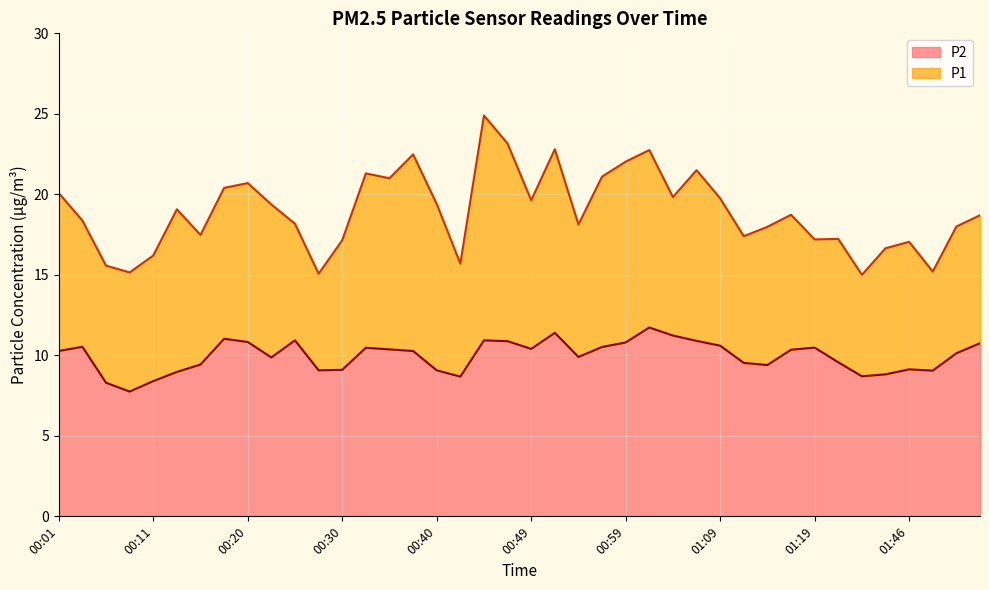

What is the total value across all series at 00:40?

19.4